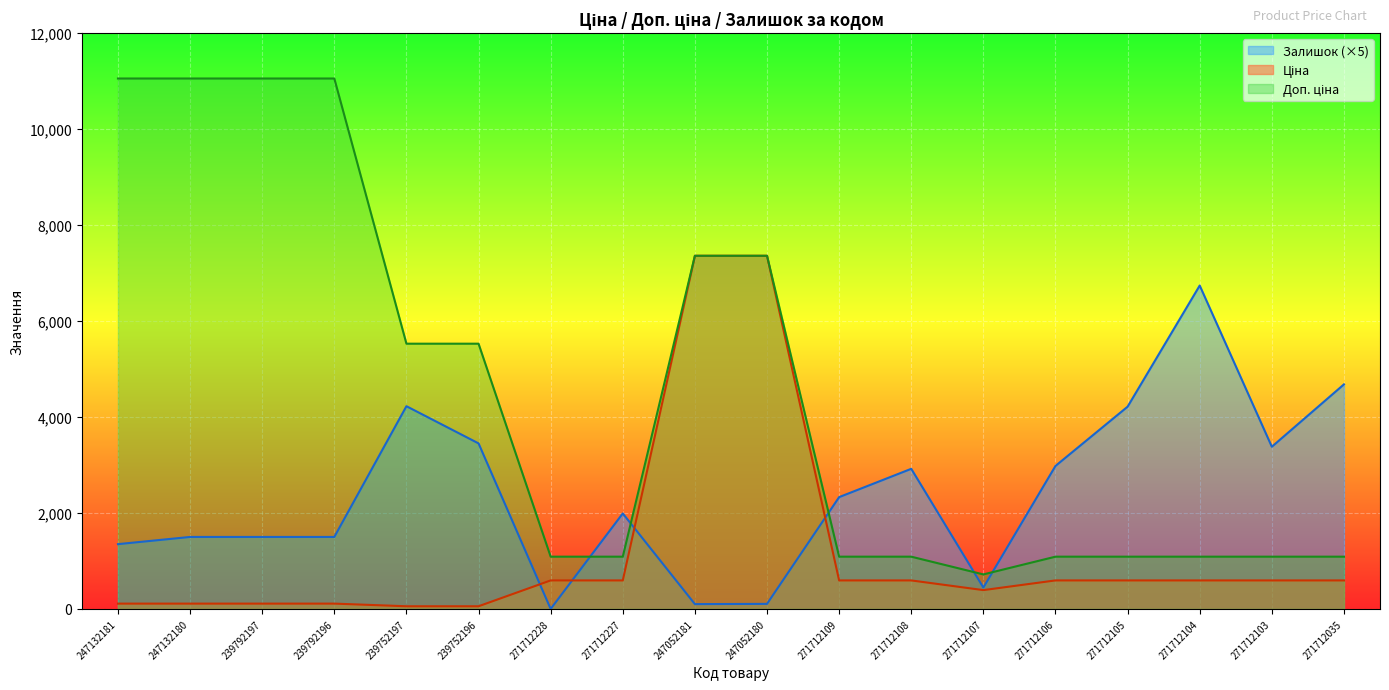

Which category has the lowest value in the Залишок series?

271712228